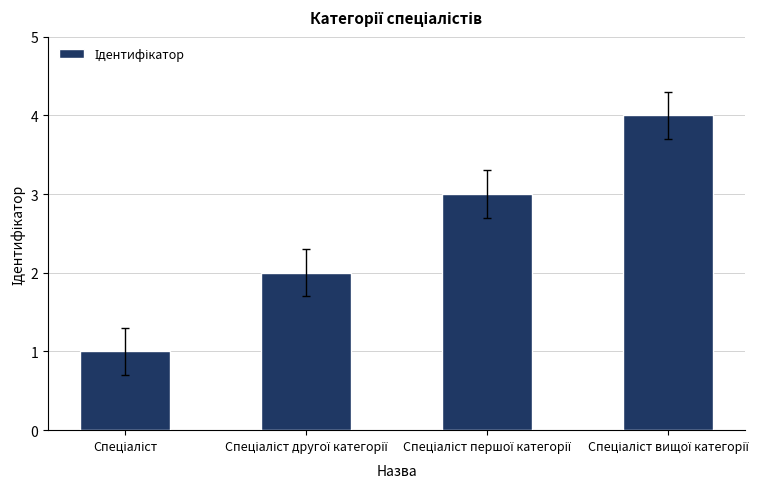

How many series are shown in this chart?

1